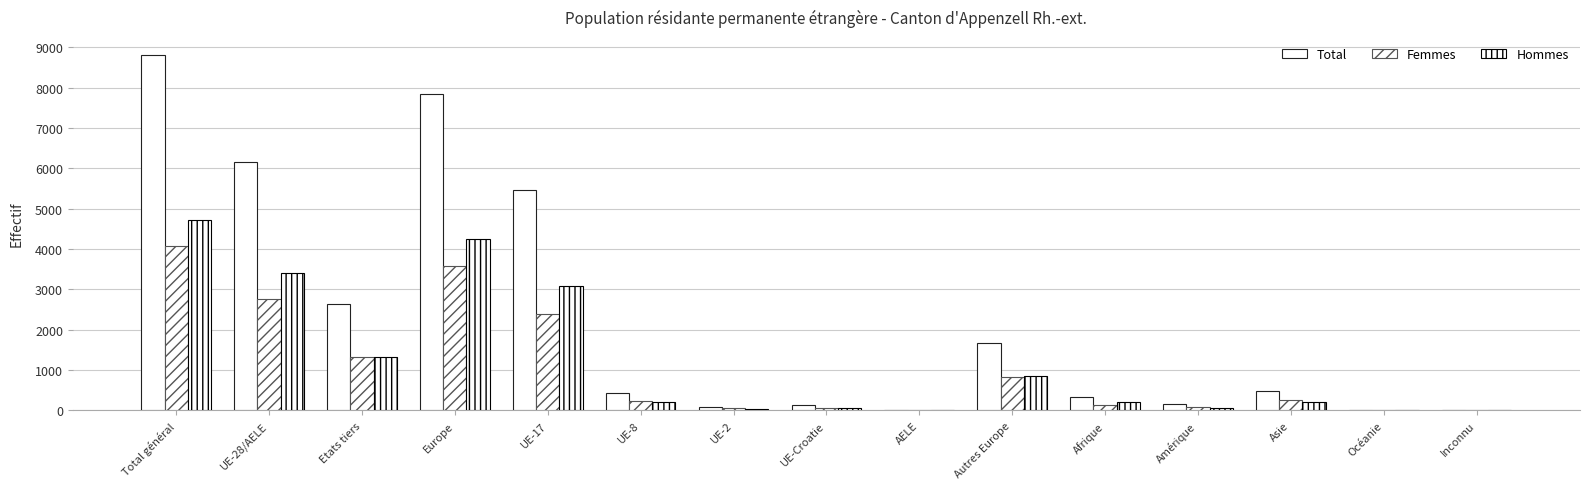

Count the number of categories in the chart.

15